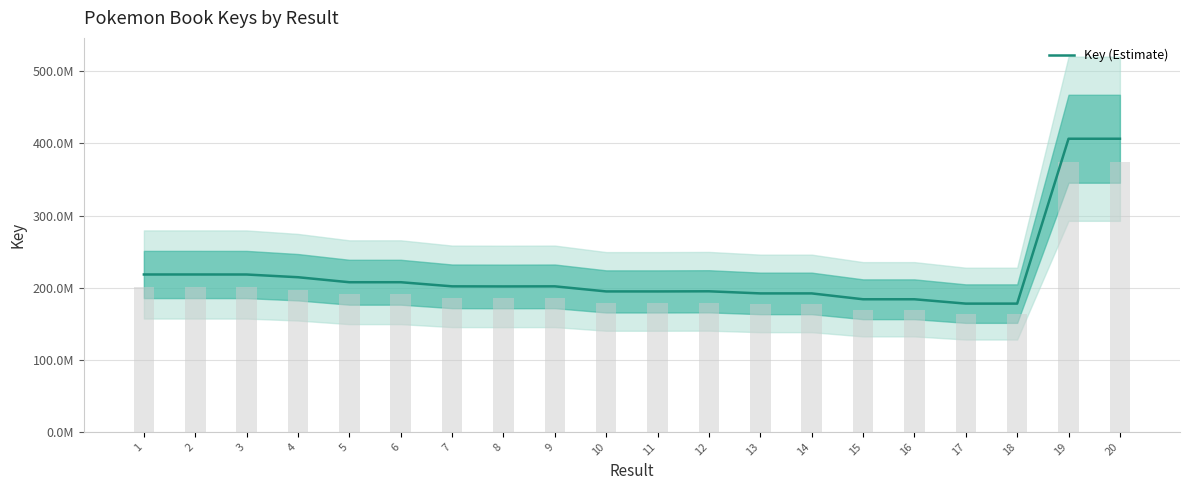

Reading left to right, list all the values displayed in this chart.

1=218325940	2=218335874	3=218290145	4=214517940	5=207574474	6=207594574	7=201883478	8=201754122	9=201881472	10=194825126	11=194815154	12=195017184	13=192086038	14=192083859	15=183960862	16=183959262	17=177919046	18=177923317	19=406593376	20=406593372